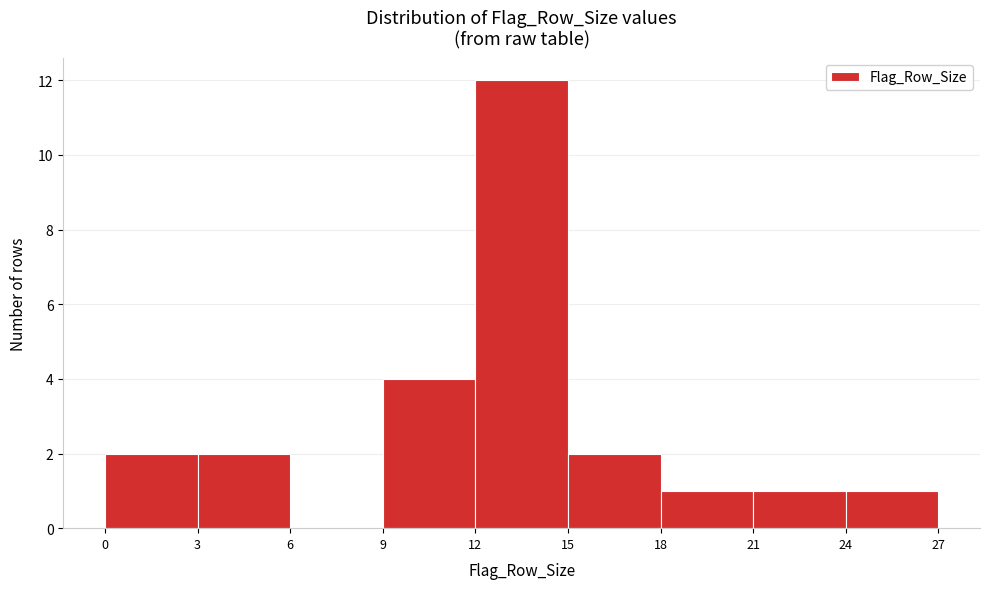

Reading left to right, list every bar in this chart as the range it spans on the x-axis followed by its height. The values are not printed on the chart, so give them approximately, as read against the axis.

0 to 3: 2
3 to 6: 2
6 to 9: 0
9 to 12: 4
12 to 15: 12
15 to 18: 2
18 to 21: 1
21 to 24: 1
24 to 27: 1